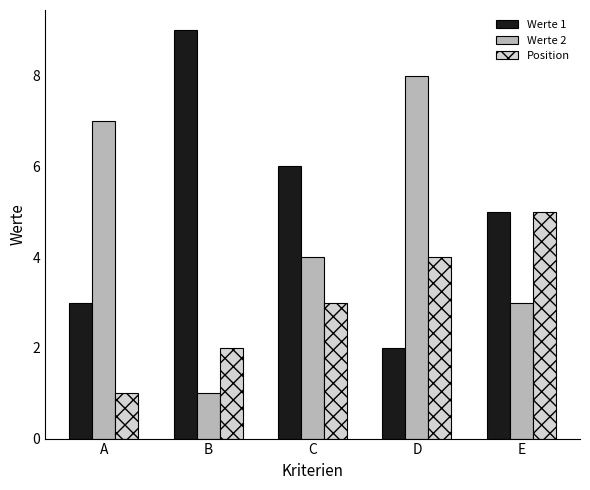

Where does the Werte 1 series first go above 5?

B